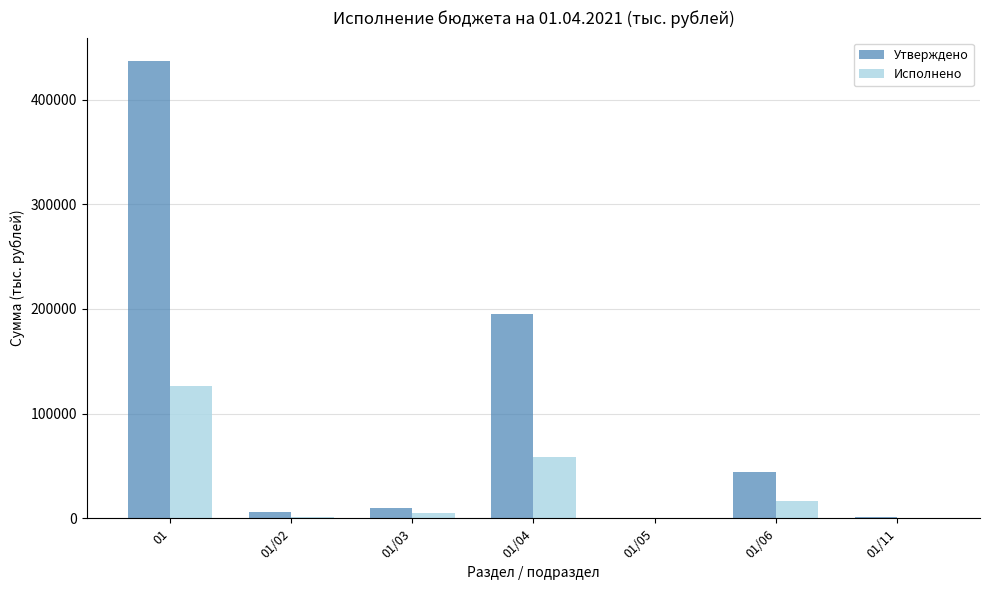

At which label is Утверждено closest to 218729?

01/04